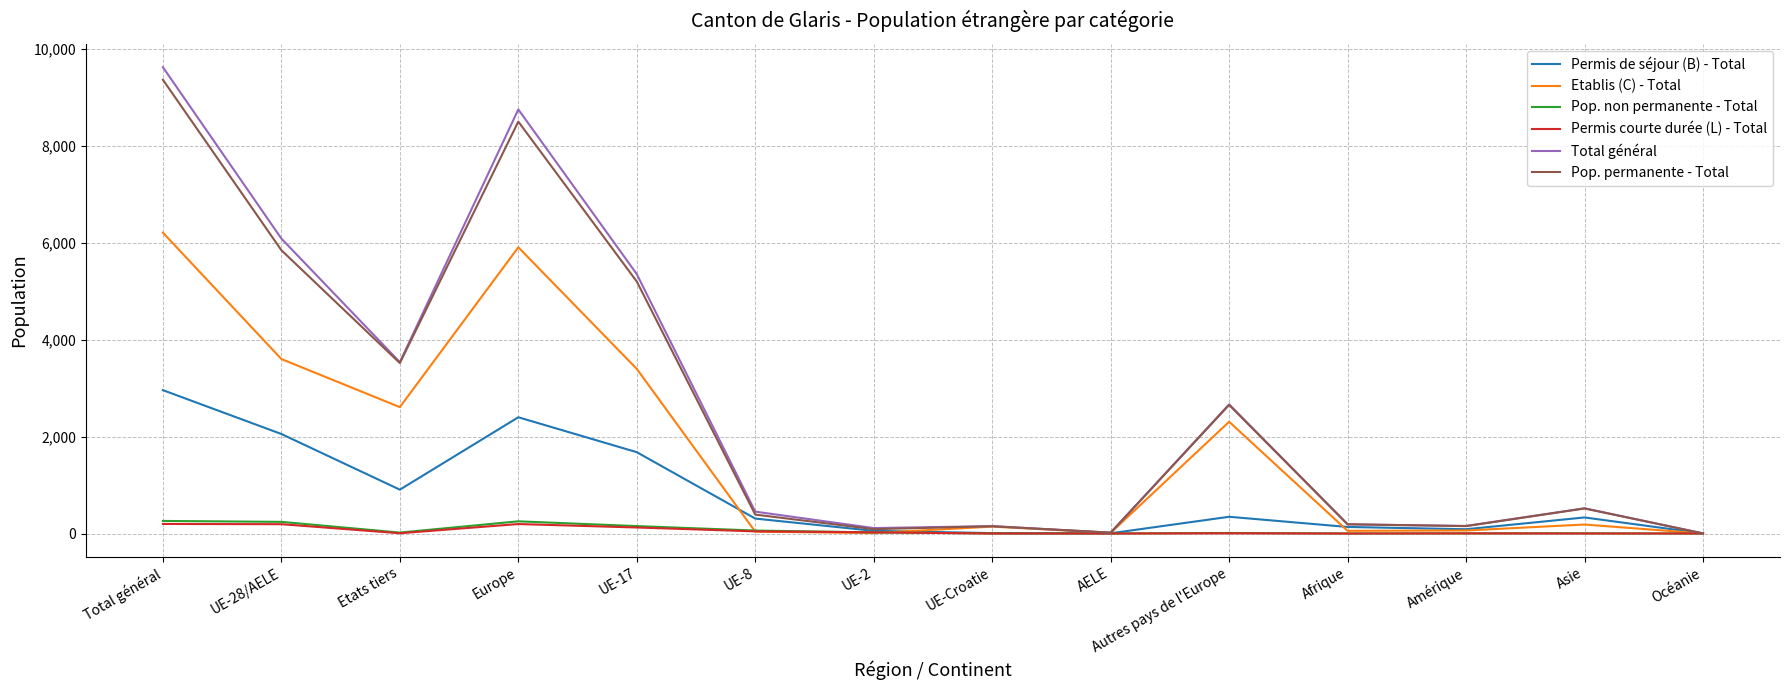

What is the difference between the Permis courte durée (L) - Total values at UE-Croatie and UE-17?

124